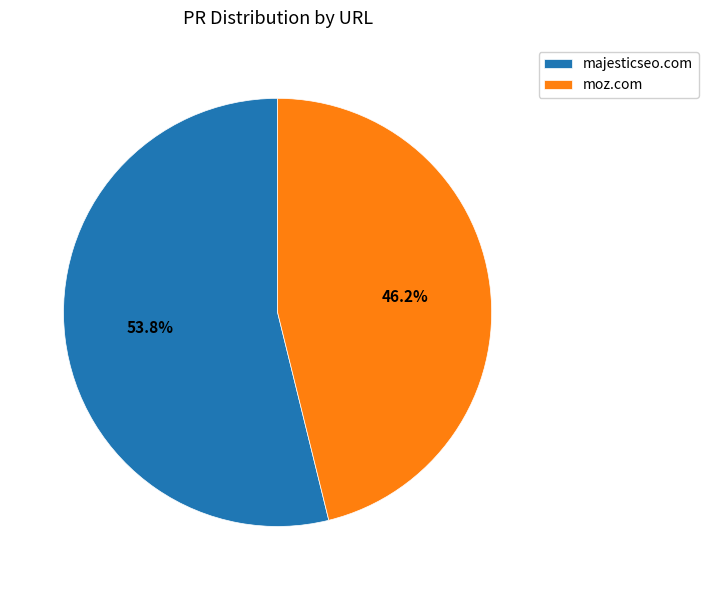

Which has a higher value, moz.com or majesticseo.com?

majesticseo.com